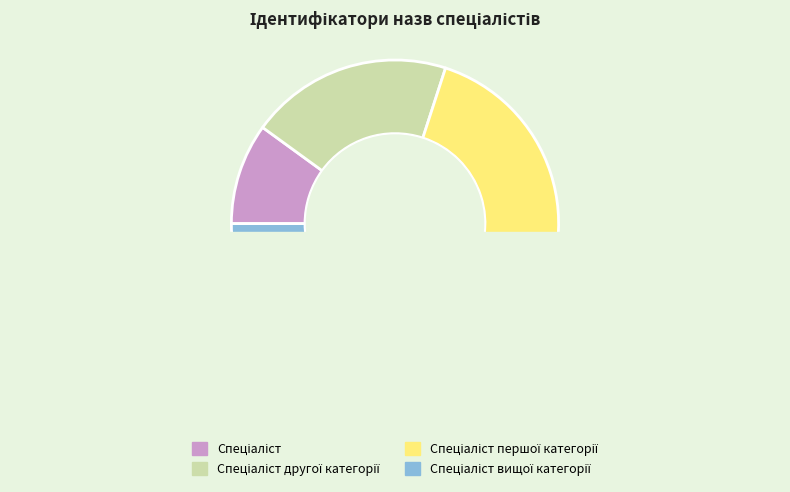

What percentage is NOT represented by Спеціаліст першої категорії?

70.0%